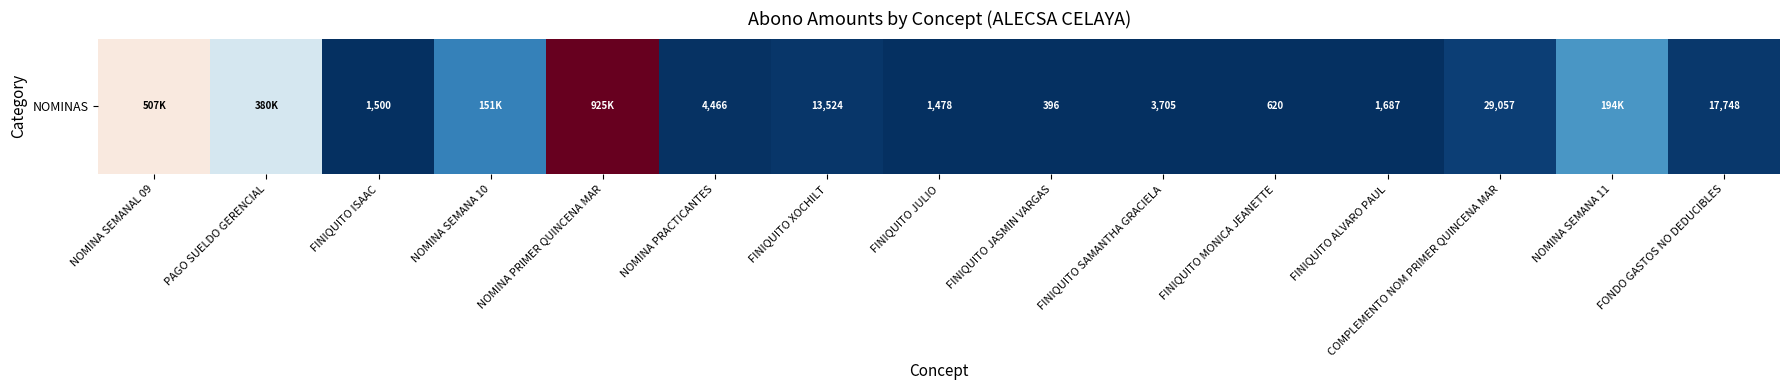

Rank the categories by value from highest to lowest.

NOMINA PRIMER QUINCENA MAR, NOMINA SEMANAL 09, PAGO SUELDO GERENCIAL, NOMINA SEMANA 11, NOMINA SEMANA 10, COMPLEMENTO NOM PRIMER QUINCENA MAR, FONDO GASTOS NO DEDUCIBLES, FINIQUITO XOCHILT, NOMINA PRACTICANTES, FINIQUITO SAMANTHA GRACIELA, FINIQUITO ALVARO PAUL, FINIQUITO ISAAC, FINIQUITO JULIO, FINIQUITO MONICA JEANETTE, FINIQUITO JASMIN VARGAS